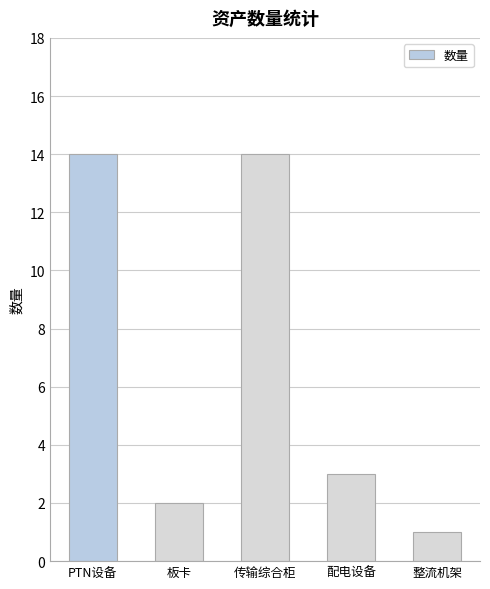

What is the label of the 4th bar from the left?

配电设备